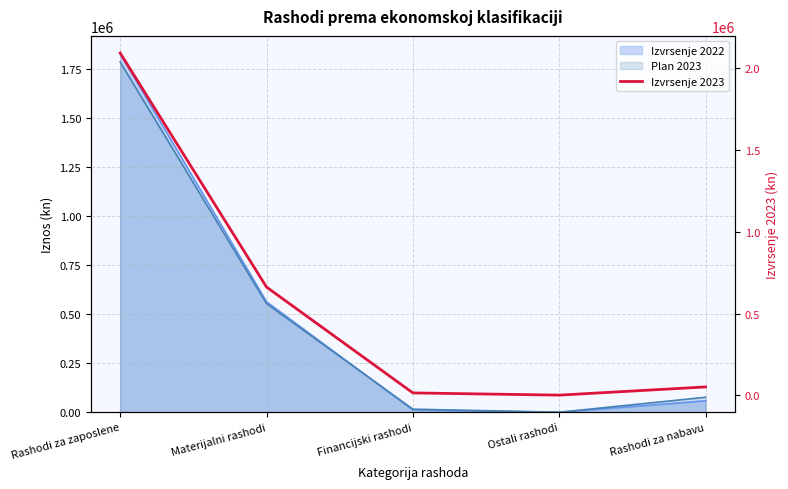

The chart shows a value of 77896.1 at Rashodi za nabavu. True or false?

False